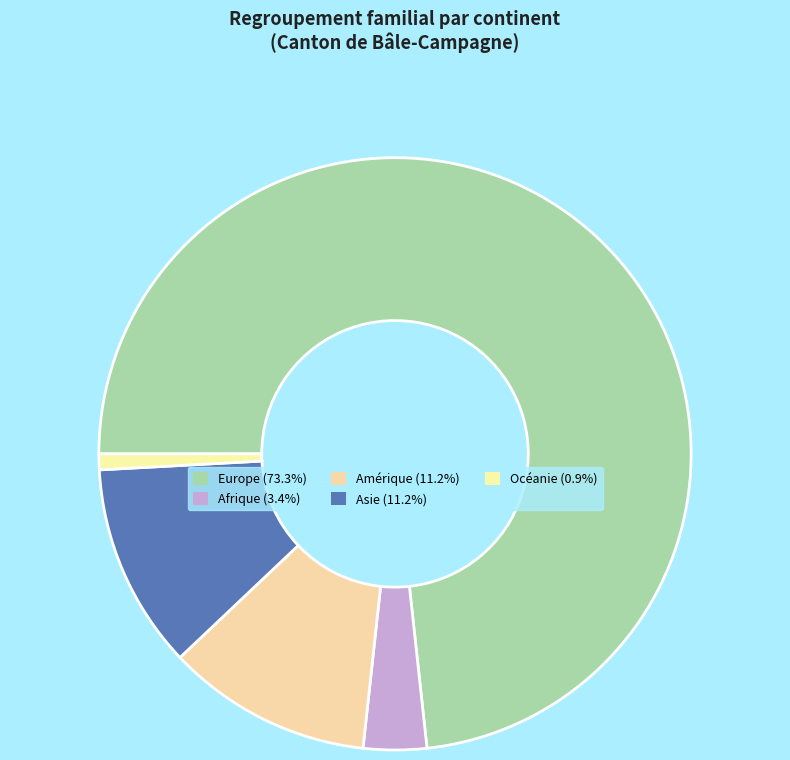

To the nearest percent, what percentage of the pie is Asie?

11%